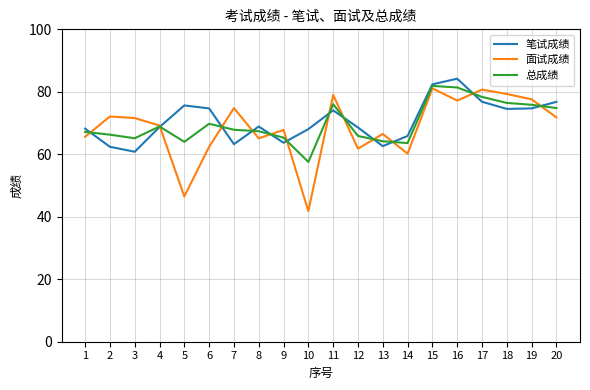

Does the chart display data point markers on the line(s)?

No